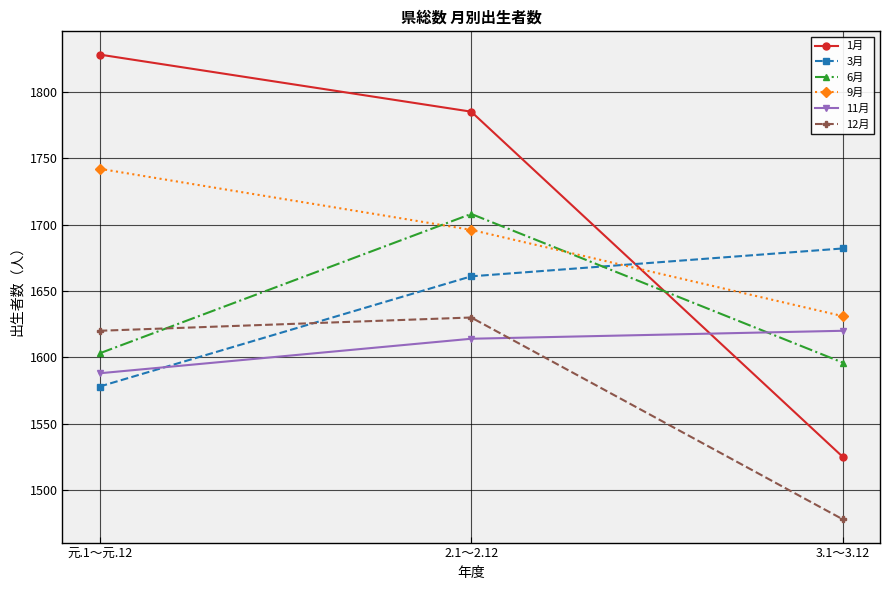

Reading left to right, extract all data points from this chart.

1月: 1828	1785	1525
3月: 1578	1661	1682
6月: 1603	1708	1596
9月: 1742	1696	1631
11月: 1588	1614	1620
12月: 1620	1630	1478